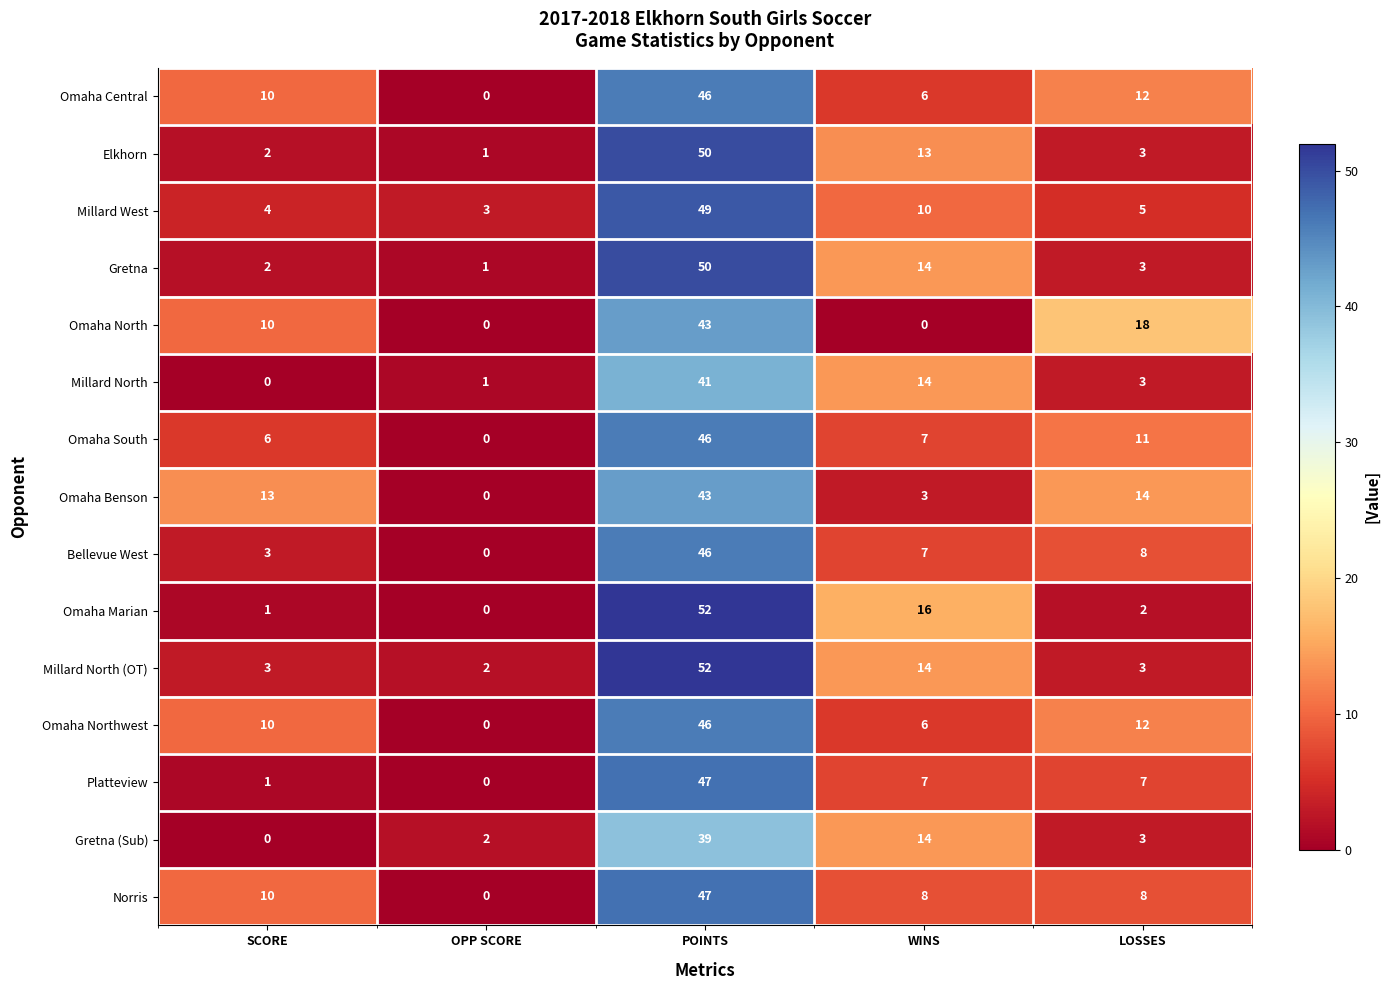

How many values in the Bellevue West series are below 7?

2